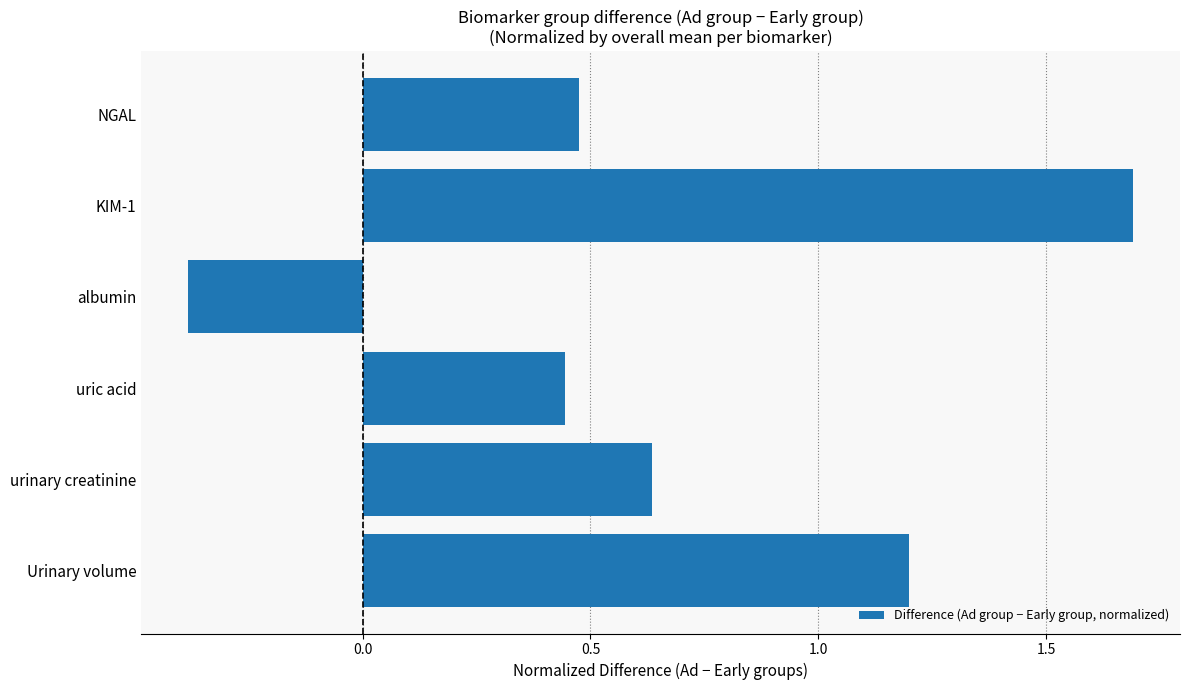

Rank the categories by value from lowest to highest.

albumin, uric acid, NGAL, urinary creatinine, Urinary volume, KIM-1